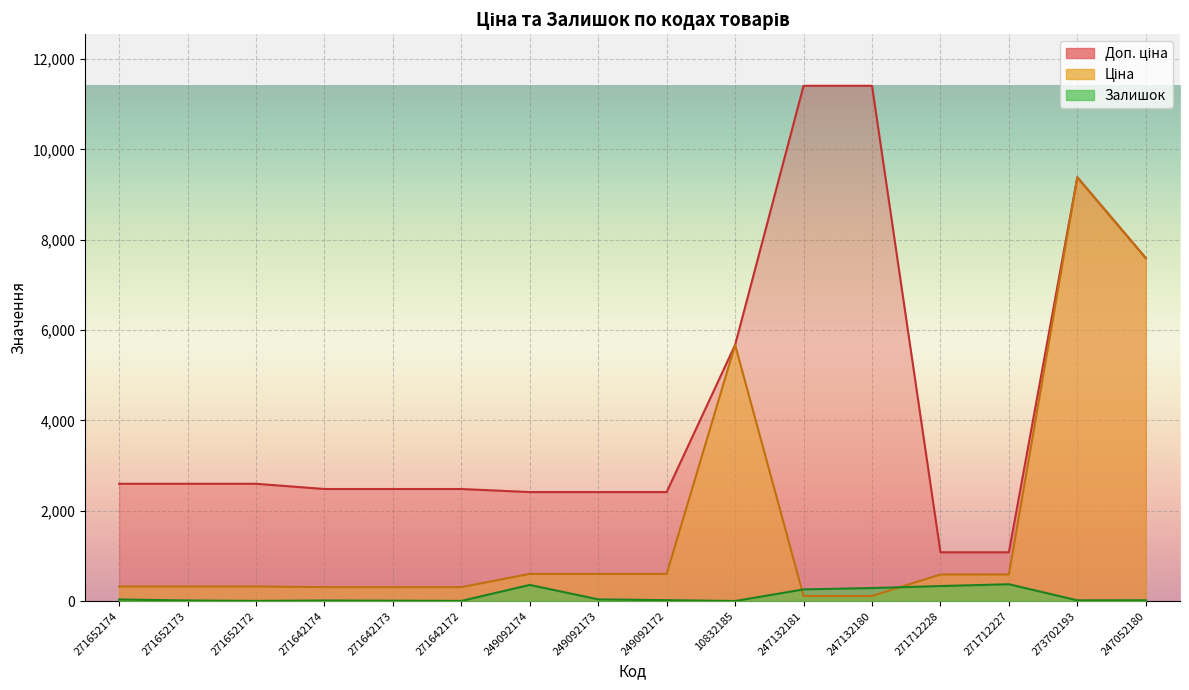

What is the difference between the Залишок values at 247052180 and 271642172?

15.0